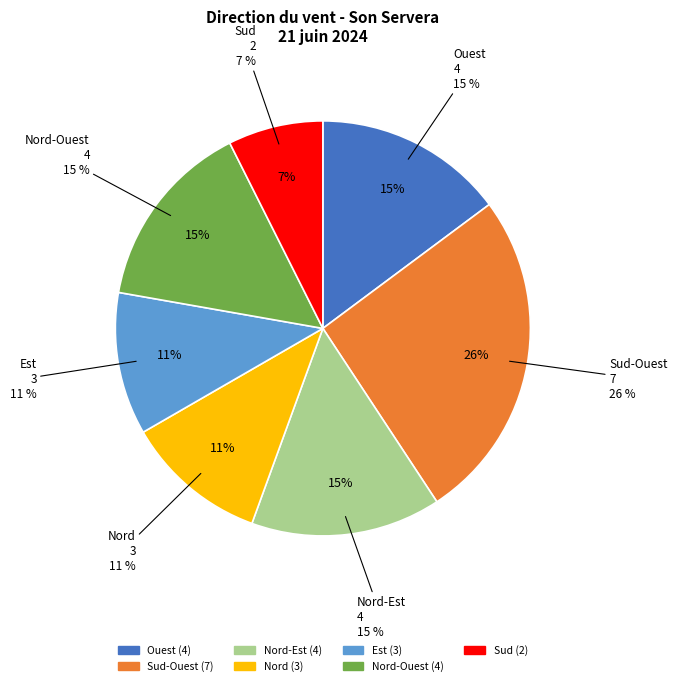

Which category has the biggest portion of the pie?

Sud-Ouest